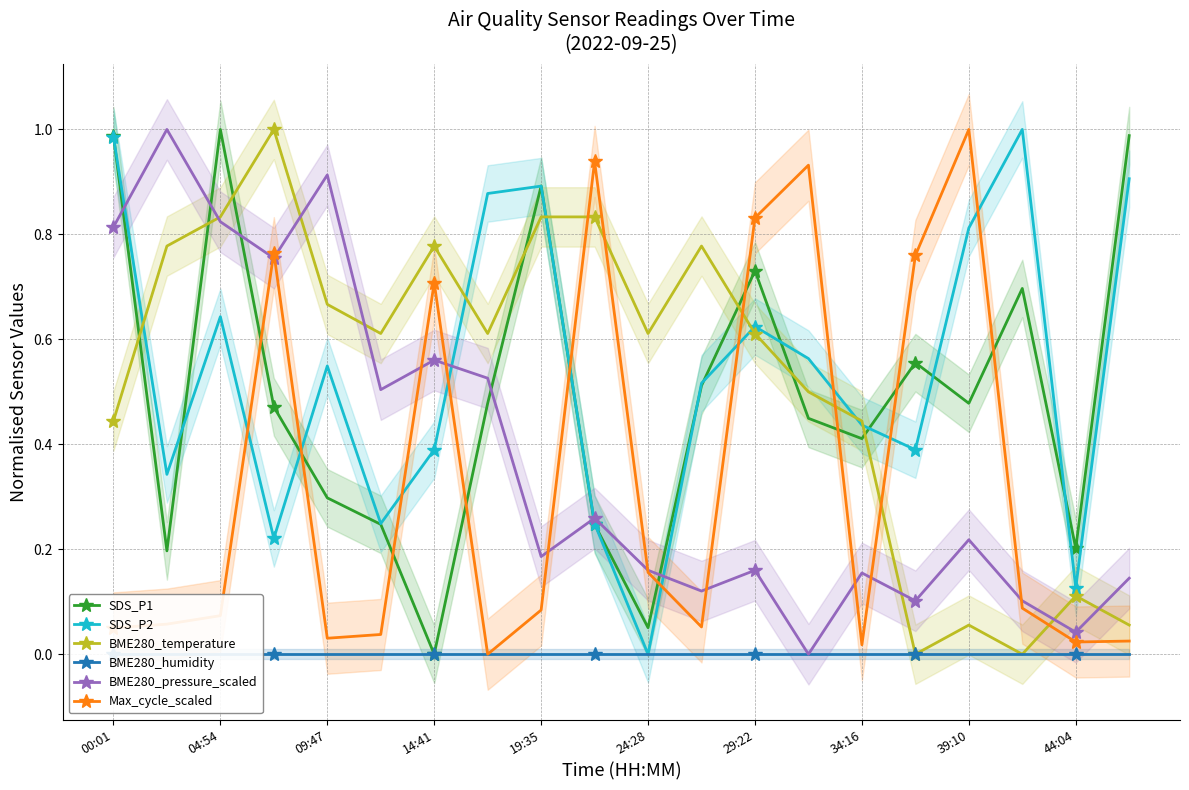

Reading left to right, list all the values displayed in this chart.

SDS_P1: 1.0	0.2	1.0	0.5	0.3	0.2	0.0	0.5	0.9	0.2	0.1	0.5	0.7	0.4	0.4	0.6	0.5	0.7	0.2	1.0
SDS_P2: 1.0	0.3	0.6	0.2	0.5	0.2	0.4	0.9	0.9	0.2	0.0	0.5	0.6	0.6	0.4	0.4	0.8	1.0	0.1	0.9
BME280_temperature: 0.4	0.8	0.8	1.0	0.7	0.6	0.8	0.6	0.8	0.8	0.6	0.8	0.6	0.5	0.4	0.0	0.1	0.0	0.1	0.1
BME280_humidity: 0.0	0.0	0.0	0.0	0.0	0.0	0.0	0.0	0.0	0.0	0.0	0.0	0.0	0.0	0.0	0.0	0.0	0.0	0.0	0.0
BME280_pressure_scaled: 0.8	1.0	0.8	0.8	0.9	0.5	0.6	0.5	0.2	0.3	0.2	0.1	0.2	0.0	0.2	0.1	0.2	0.1	0.0	0.1
Max_cycle_scaled: 0.1	0.1	0.1	0.8	0.0	0.0	0.7	0.0	0.1	0.9	0.2	0.1	0.8	0.9	0.0	0.8	1.0	0.1	0.0	0.0